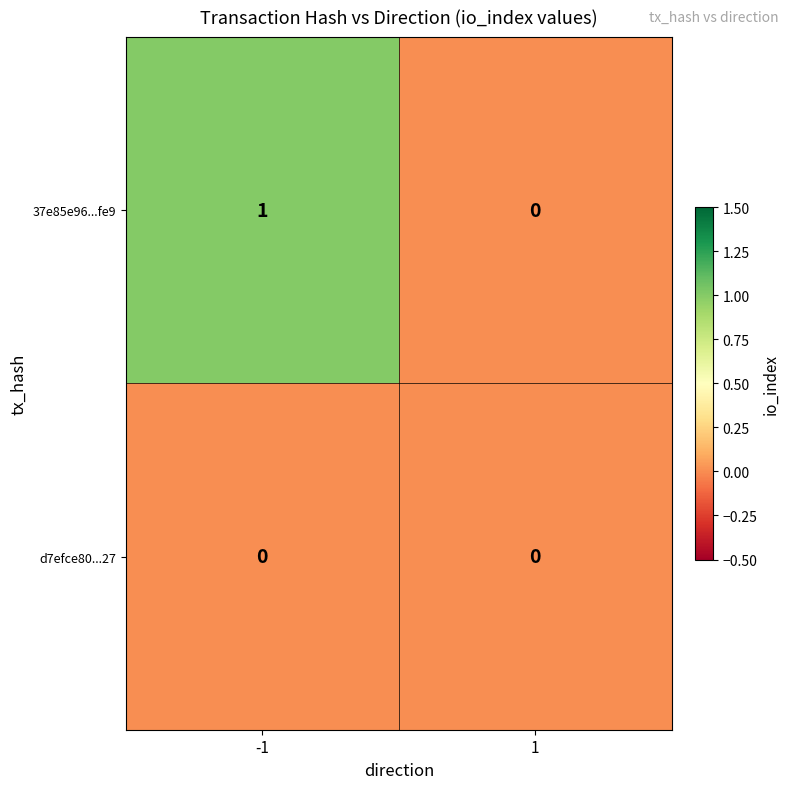

How many categories are shown in the chart?

2